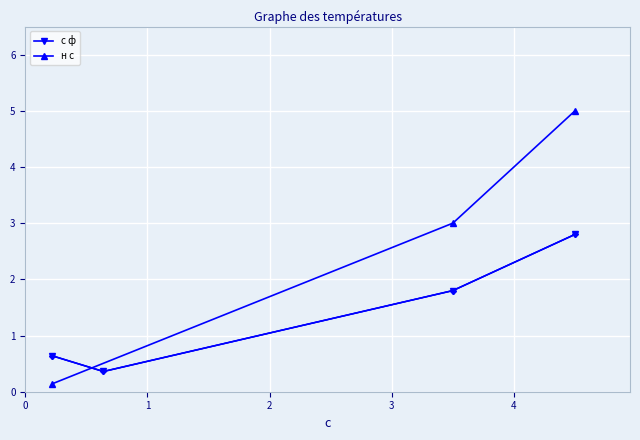

What is the maximum value for с ф?

2.8